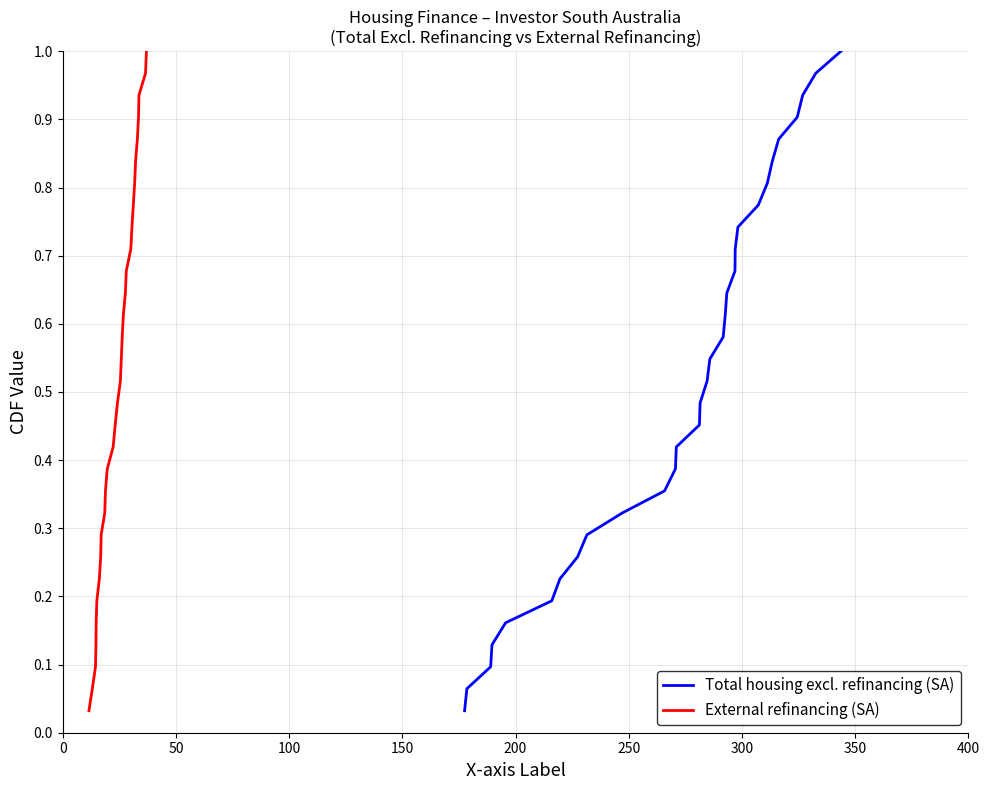

What is the difference between the maximum and minimum values in the External refinancing (SA) series?

1.0